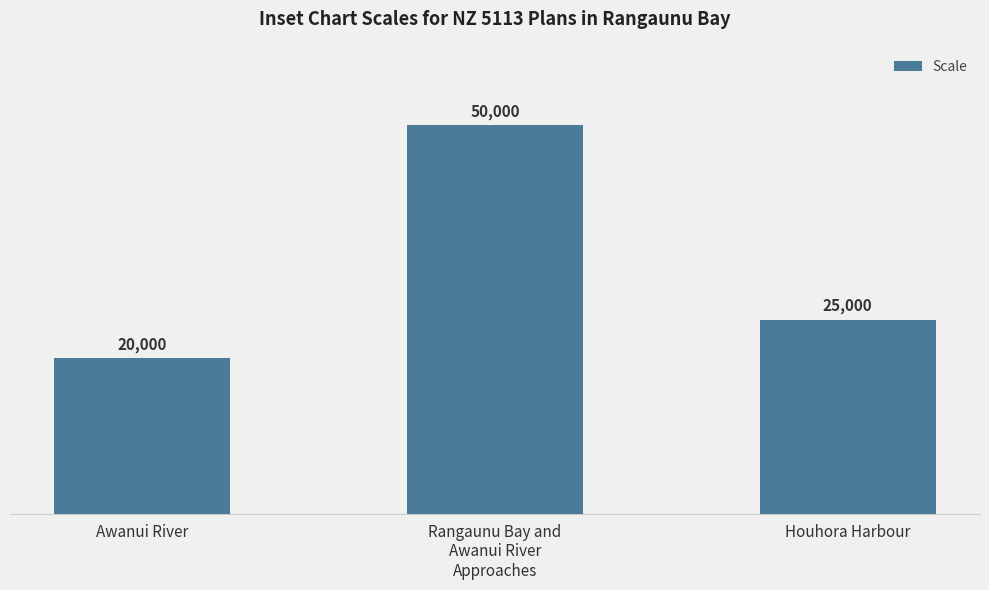

What is the label of the 2nd bar from the left?

Rangaunu Bay and
Awanui River
Approaches